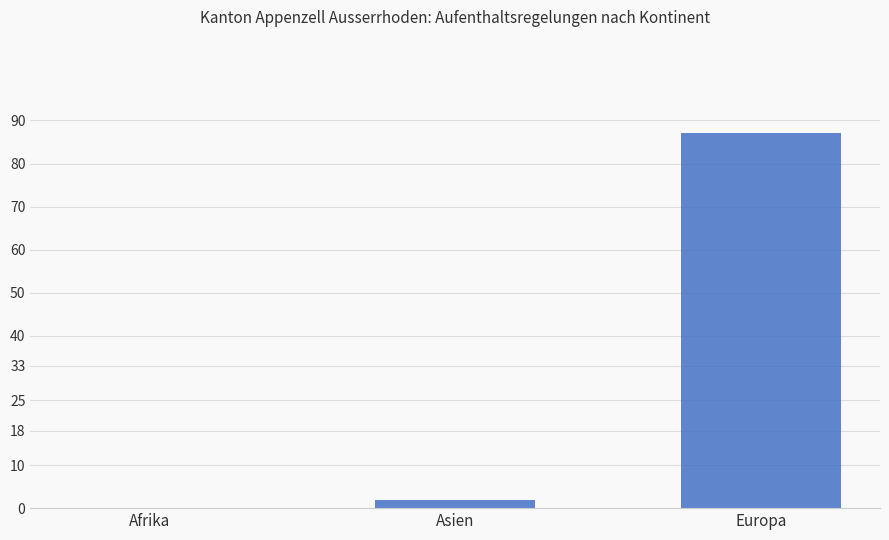

At which label is the value closest to 43?

Asien